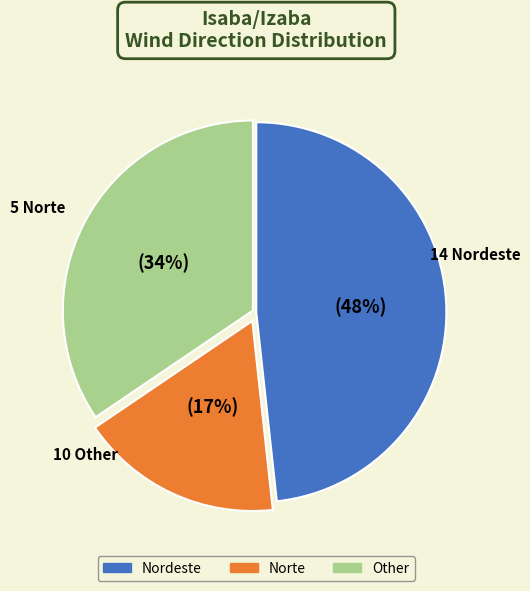

The Nordeste slice represents 34% of the pie. True or false?

False